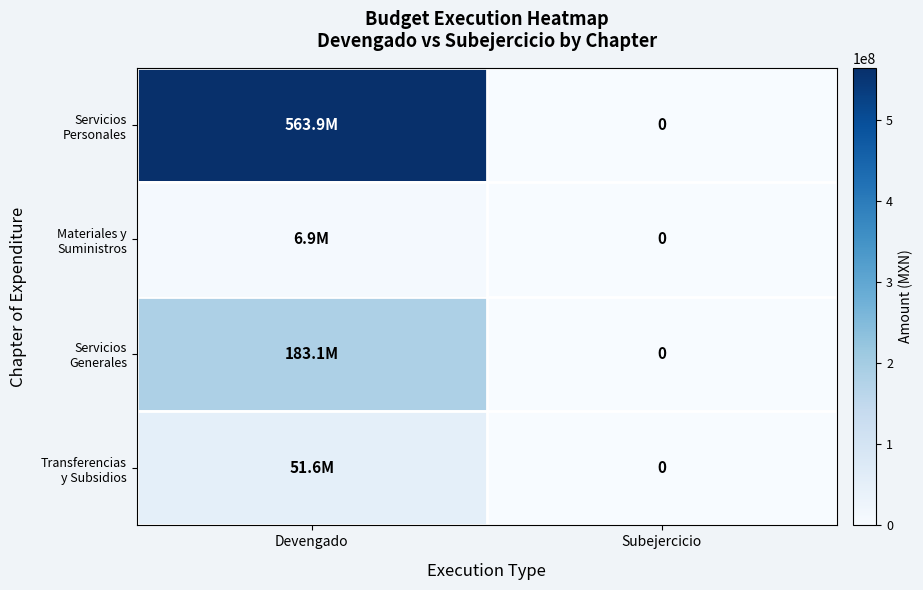

What is the difference between the maximum and minimum values in the Servicios Personales series?

563884137.8